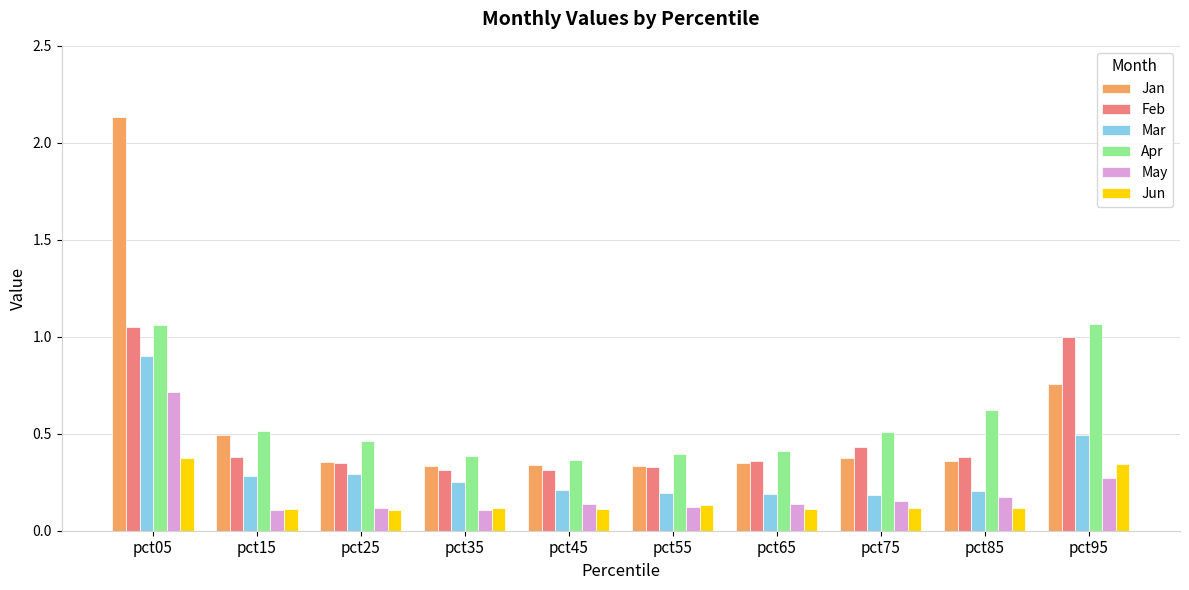

What is the average value of the Apr series?

0.6